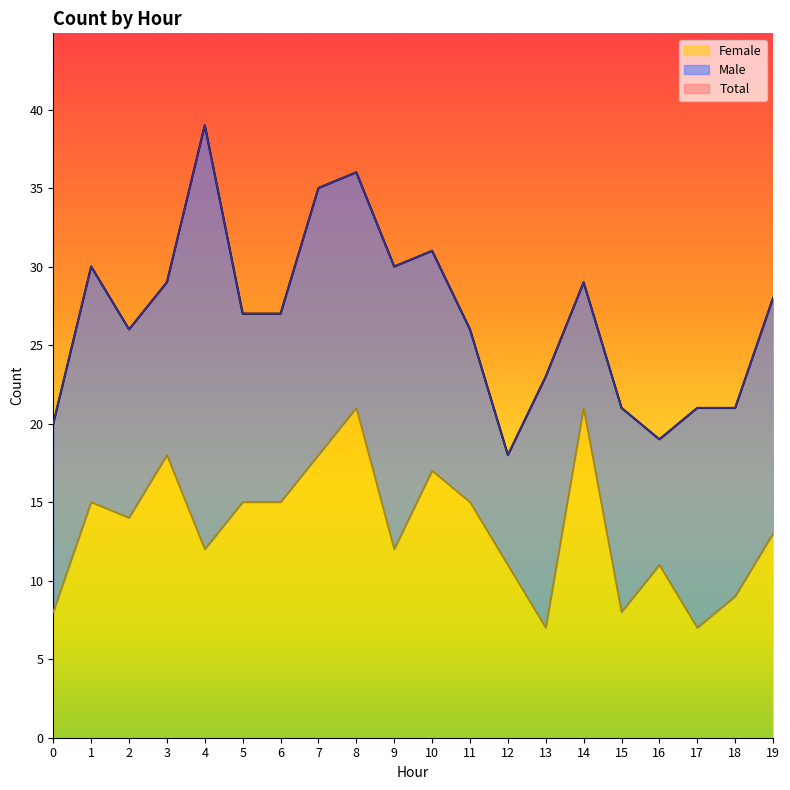

What is the lowest value of the Female series?

7